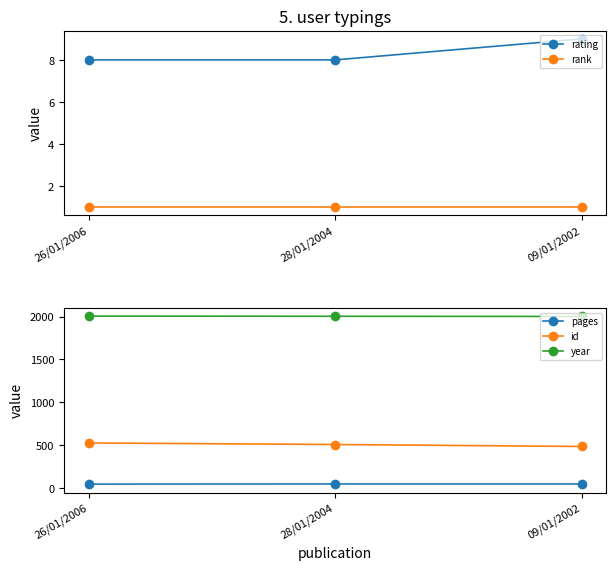

Reading left to right, extract all data points from this chart.

rating: 8	8	9
rank: 1	1	1
pages: 46	48	48
id: 526	508	485
year: 2006	2004	2002